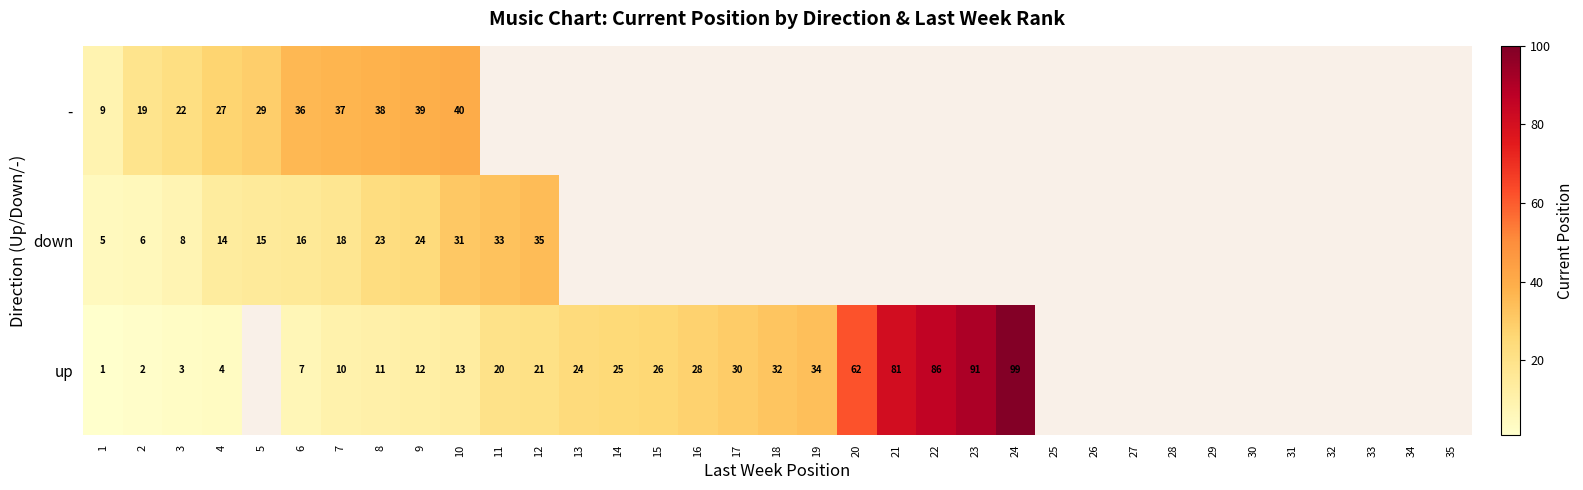

The value of up at 17 is 30. True or false?

True